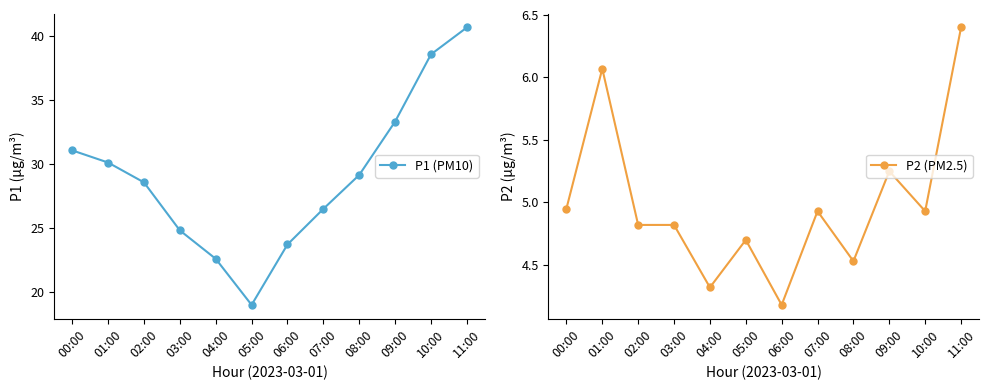

At which label is P2 (PM2.5) closest to 5?

00:00